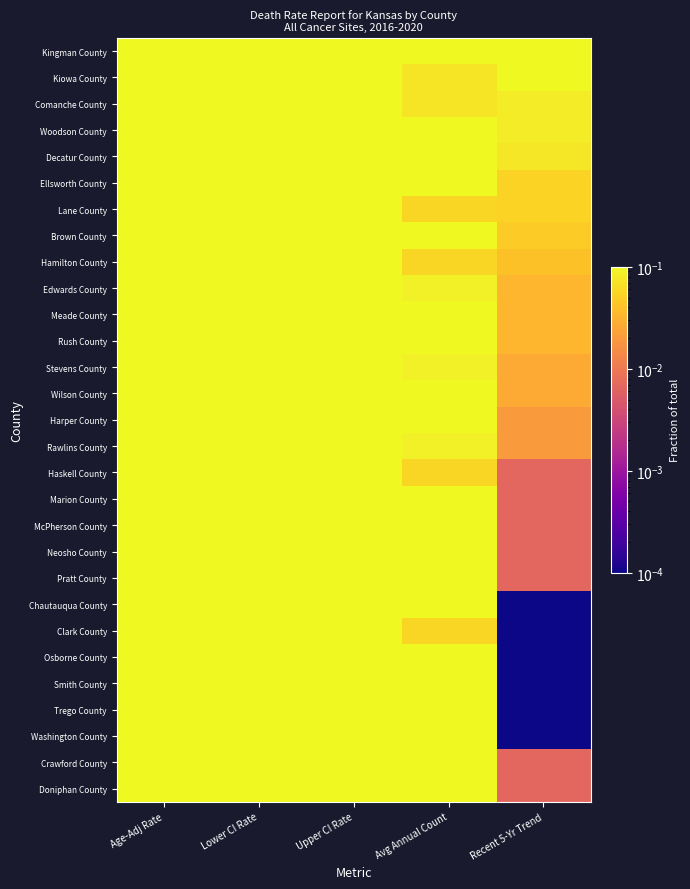

Reading left to right, transcribe all the data shown in this chart.

Kingman County: Age-Adj Rate=1.0	Lower CI Rate=1.0	Upper CI Rate=1.0	Avg Annual Count=0.4	Recent 5-Yr Trend=1.0
Kiowa County: Age-Adj Rate=0.6	Lower CI Rate=0.5	Upper CI Rate=0.7	Avg Annual Count=0.1	Recent 5-Yr Trend=0.2
Comanche County: Age-Adj Rate=0.7	Lower CI Rate=0.5	Upper CI Rate=0.8	Avg Annual Count=0.1	Recent 5-Yr Trend=0.1
Woodson County: Age-Adj Rate=0.6	Lower CI Rate=0.5	Upper CI Rate=0.7	Avg Annual Count=0.1	Recent 5-Yr Trend=0.1
Decatur County: Age-Adj Rate=0.7	Lower CI Rate=0.6	Upper CI Rate=0.8	Avg Annual Count=0.1	Recent 5-Yr Trend=0.1
Ellsworth County: Age-Adj Rate=0.7	Lower CI Rate=0.7	Upper CI Rate=0.7	Avg Annual Count=0.2	Recent 5-Yr Trend=0.1
Lane County: Age-Adj Rate=0.7	Lower CI Rate=0.6	Upper CI Rate=1.0	Avg Annual Count=0.1	Recent 5-Yr Trend=0.1
Brown County: Age-Adj Rate=0.7	Lower CI Rate=0.7	Upper CI Rate=0.7	Avg Annual Count=0.3	Recent 5-Yr Trend=0.0
Hamilton County: Age-Adj Rate=0.7	Lower CI Rate=0.5	Upper CI Rate=1.0	Avg Annual Count=0.1	Recent 5-Yr Trend=0.0
Edwards County: Age-Adj Rate=0.6	Lower CI Rate=0.5	Upper CI Rate=0.8	Avg Annual Count=0.1	Recent 5-Yr Trend=0.0
Meade County: Age-Adj Rate=0.6	Lower CI Rate=0.5	Upper CI Rate=0.7	Avg Annual Count=0.1	Recent 5-Yr Trend=0.0
Rush County: Age-Adj Rate=0.7	Lower CI Rate=0.6	Upper CI Rate=0.7	Avg Annual Count=0.1	Recent 5-Yr Trend=0.0
Stevens County: Age-Adj Rate=0.5	Lower CI Rate=0.4	Upper CI Rate=0.5	Avg Annual Count=0.1	Recent 5-Yr Trend=0.0
Wilson County: Age-Adj Rate=0.6	Lower CI Rate=0.6	Upper CI Rate=0.6	Avg Annual Count=0.3	Recent 5-Yr Trend=0.0
Harper County: Age-Adj Rate=0.7	Lower CI Rate=0.7	Upper CI Rate=0.8	Avg Annual Count=0.2	Recent 5-Yr Trend=0.0
Rawlins County: Age-Adj Rate=0.5	Lower CI Rate=0.4	Upper CI Rate=0.6	Avg Annual Count=0.1	Recent 5-Yr Trend=0.0
Haskell County: Age-Adj Rate=0.4	Lower CI Rate=0.3	Upper CI Rate=0.5	Avg Annual Count=0.1	Recent 5-Yr Trend=0.0
Marion County: Age-Adj Rate=0.5	Lower CI Rate=0.5	Upper CI Rate=0.5	Avg Annual Count=0.4	Recent 5-Yr Trend=0.0
McPherson County: Age-Adj Rate=0.5	Lower CI Rate=0.6	Upper CI Rate=0.5	Avg Annual Count=0.8	Recent 5-Yr Trend=0.0
Neosho County: Age-Adj Rate=0.6	Lower CI Rate=0.6	Upper CI Rate=0.6	Avg Annual Count=0.4	Recent 5-Yr Trend=0.0
Pratt County: Age-Adj Rate=0.6	Lower CI Rate=0.6	Upper CI Rate=0.6	Avg Annual Count=0.3	Recent 5-Yr Trend=0.0
Chautauqua County: Age-Adj Rate=0.6	Lower CI Rate=0.5	Upper CI Rate=0.6	Avg Annual Count=0.1	Recent 5-Yr Trend=0.0
Clark County: Age-Adj Rate=0.5	Lower CI Rate=0.4	Upper CI Rate=0.7	Avg Annual Count=0.1	Recent 5-Yr Trend=0.0
Osborne County: Age-Adj Rate=0.6	Lower CI Rate=0.5	Upper CI Rate=0.7	Avg Annual Count=0.1	Recent 5-Yr Trend=0.0
Smith County: Age-Adj Rate=0.6	Lower CI Rate=0.5	Upper CI Rate=0.6	Avg Annual Count=0.1	Recent 5-Yr Trend=0.0
Trego County: Age-Adj Rate=0.7	Lower CI Rate=0.6	Upper CI Rate=0.8	Avg Annual Count=0.1	Recent 5-Yr Trend=0.0
Washington County: Age-Adj Rate=0.6	Lower CI Rate=0.5	Upper CI Rate=0.6	Avg Annual Count=0.2	Recent 5-Yr Trend=0.0
Crawford County: Age-Adj Rate=0.7	Lower CI Rate=0.8	Upper CI Rate=0.7	Avg Annual Count=1.0	Recent 5-Yr Trend=0.0
Doniphan County: Age-Adj Rate=0.7	Lower CI Rate=0.7	Upper CI Rate=0.7	Avg Annual Count=0.2	Recent 5-Yr Trend=0.0